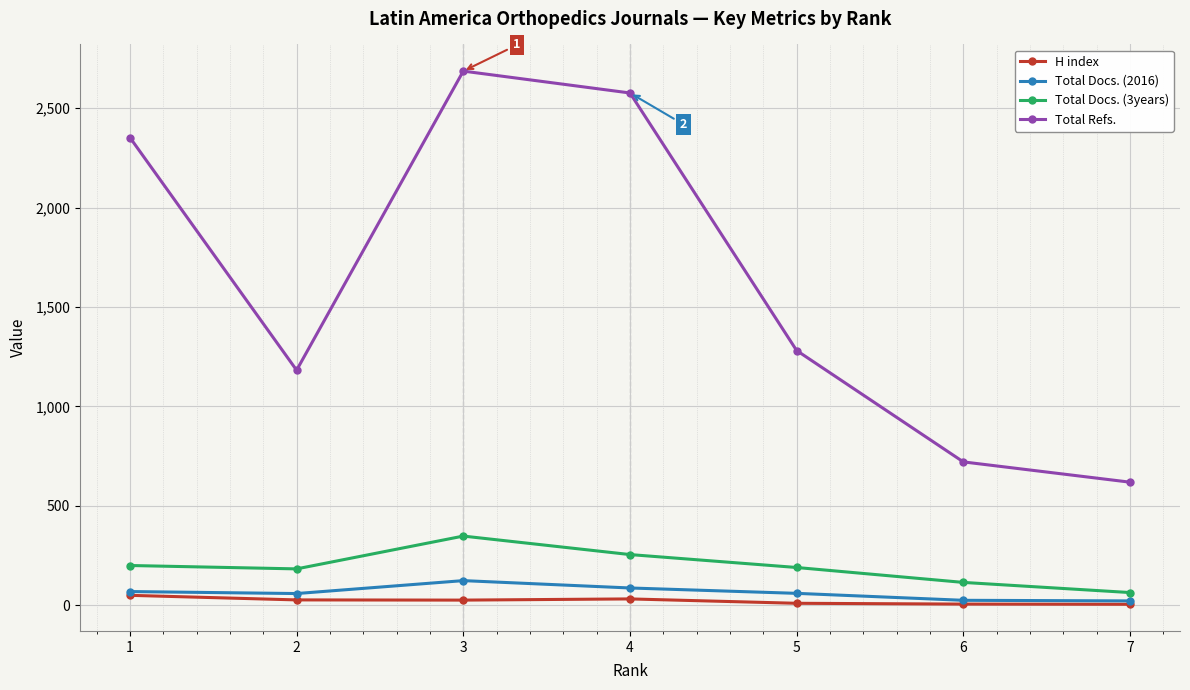

True or false: Total Refs. and Total Docs. (2016) intersect in this chart.

False